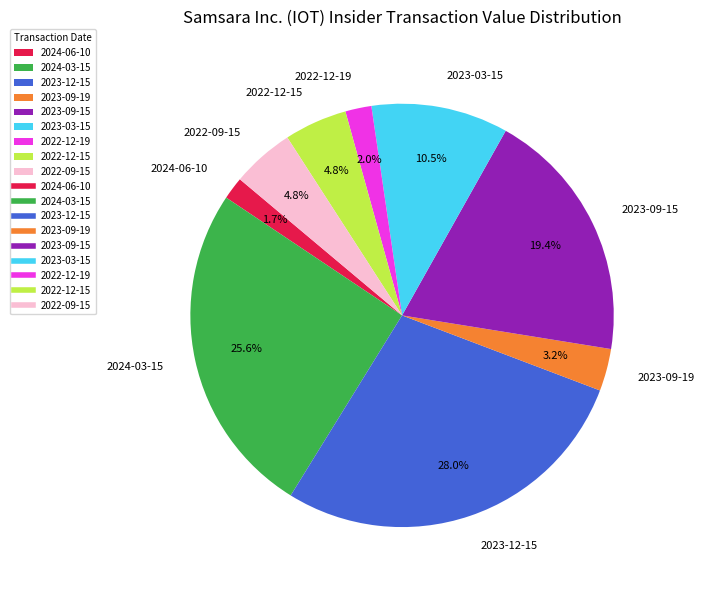

Which category has the biggest portion of the pie?

2023-12-15